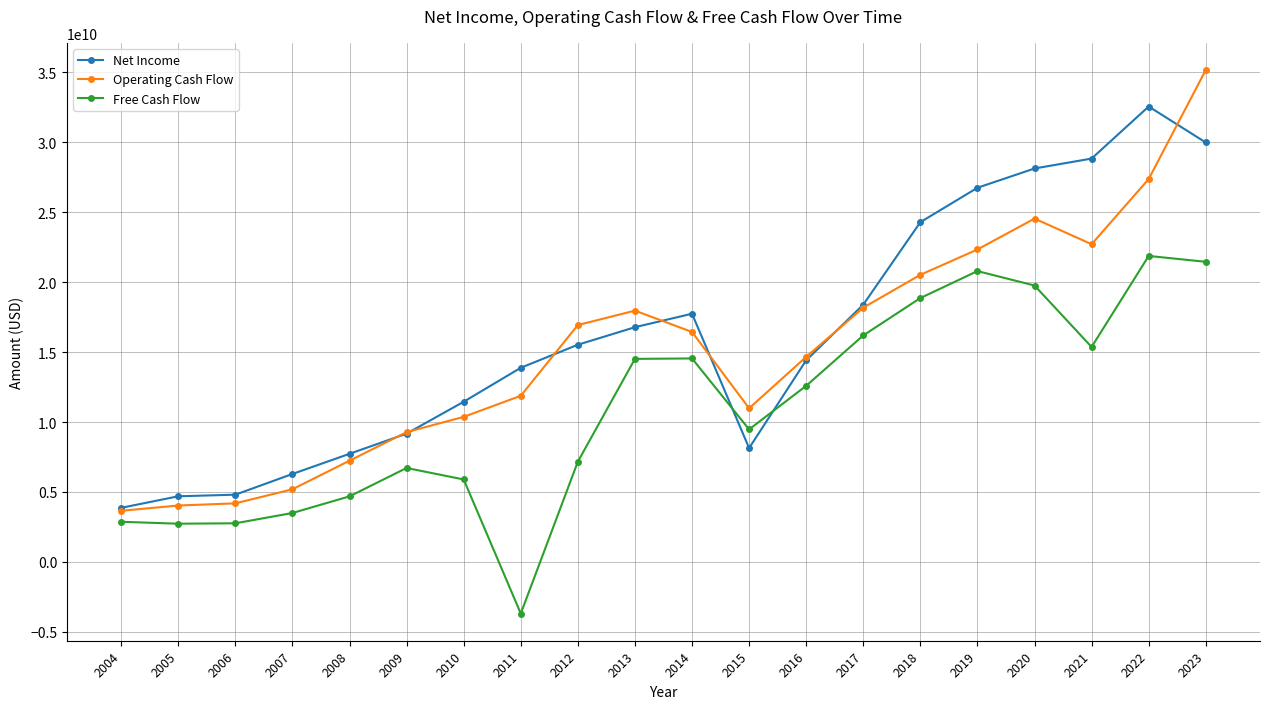

List the series in order of their overall mean, highest first.

Net Income, Operating Cash Flow, Free Cash Flow